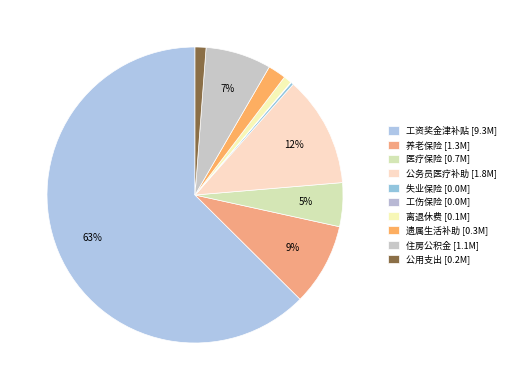

Is it true that 工伤保险 is 0% of the pie?

True